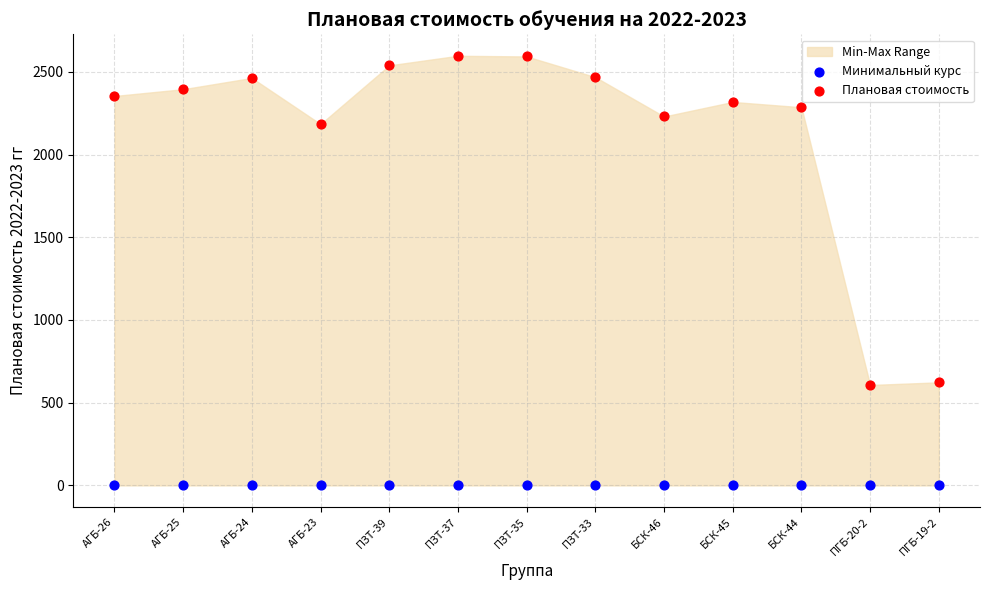

Which series reaches the minimum Y coordinate?

Минимальный курс